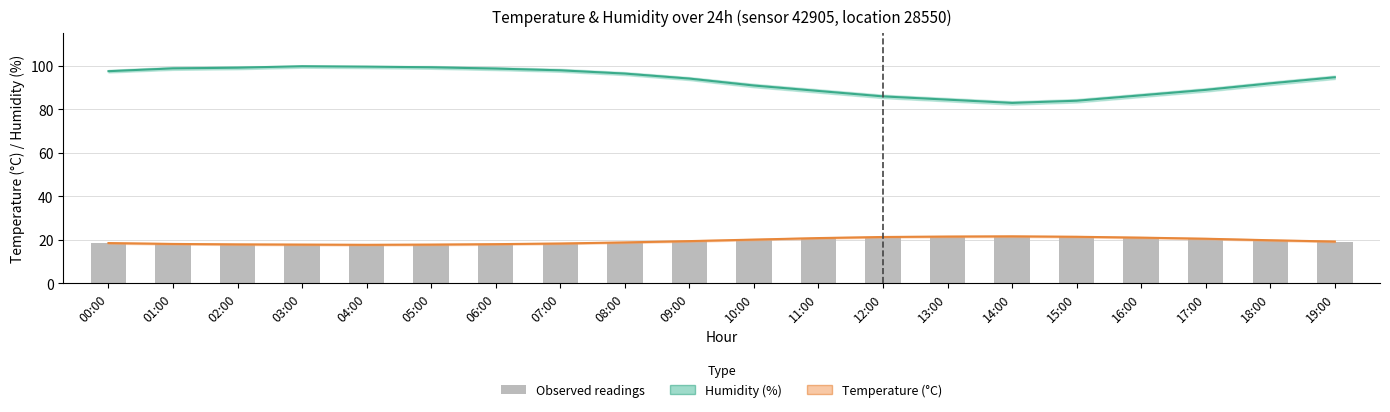

What is the maximum value shown in the chart?

99.9